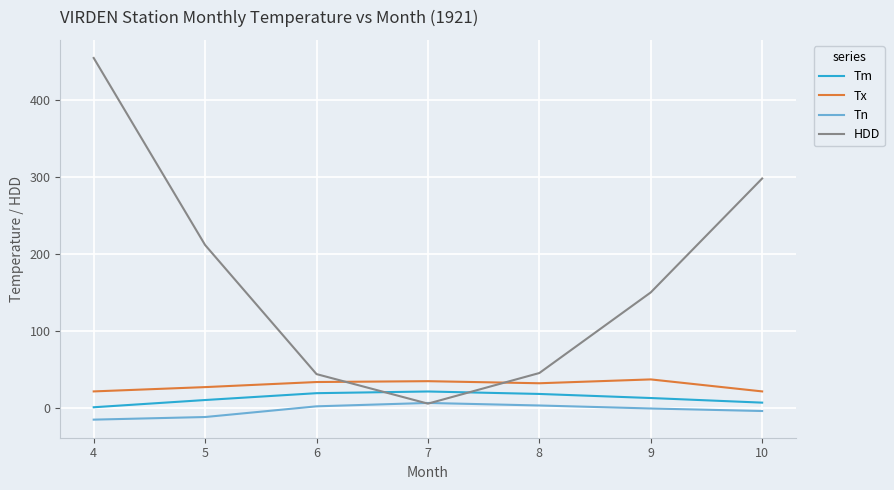

At which category is the sum across all series the highest?

4